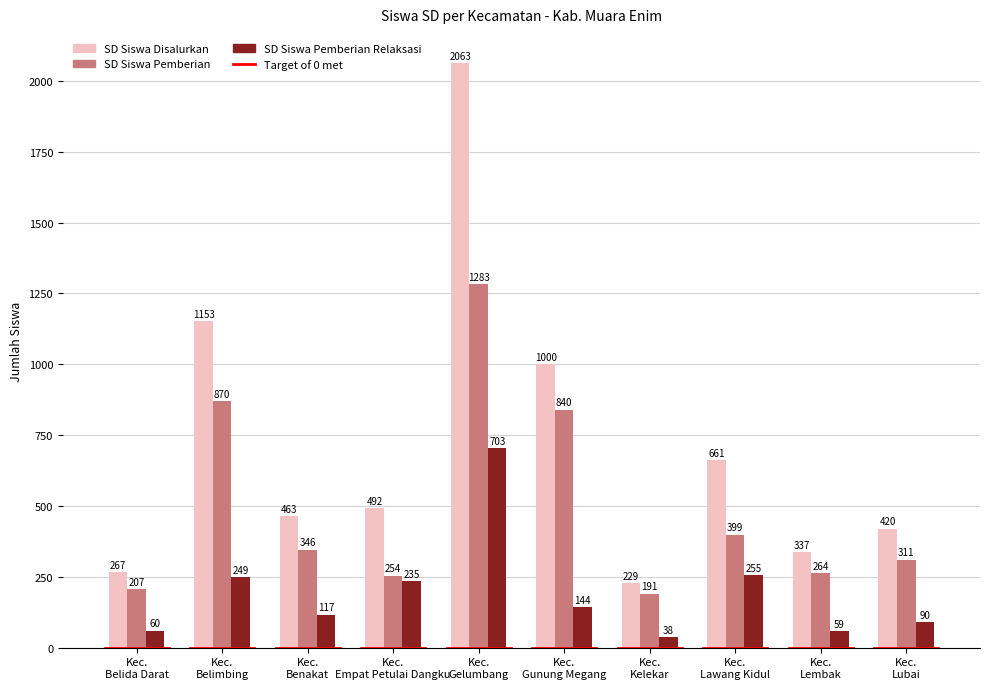

What is the greatest value displayed?

2063